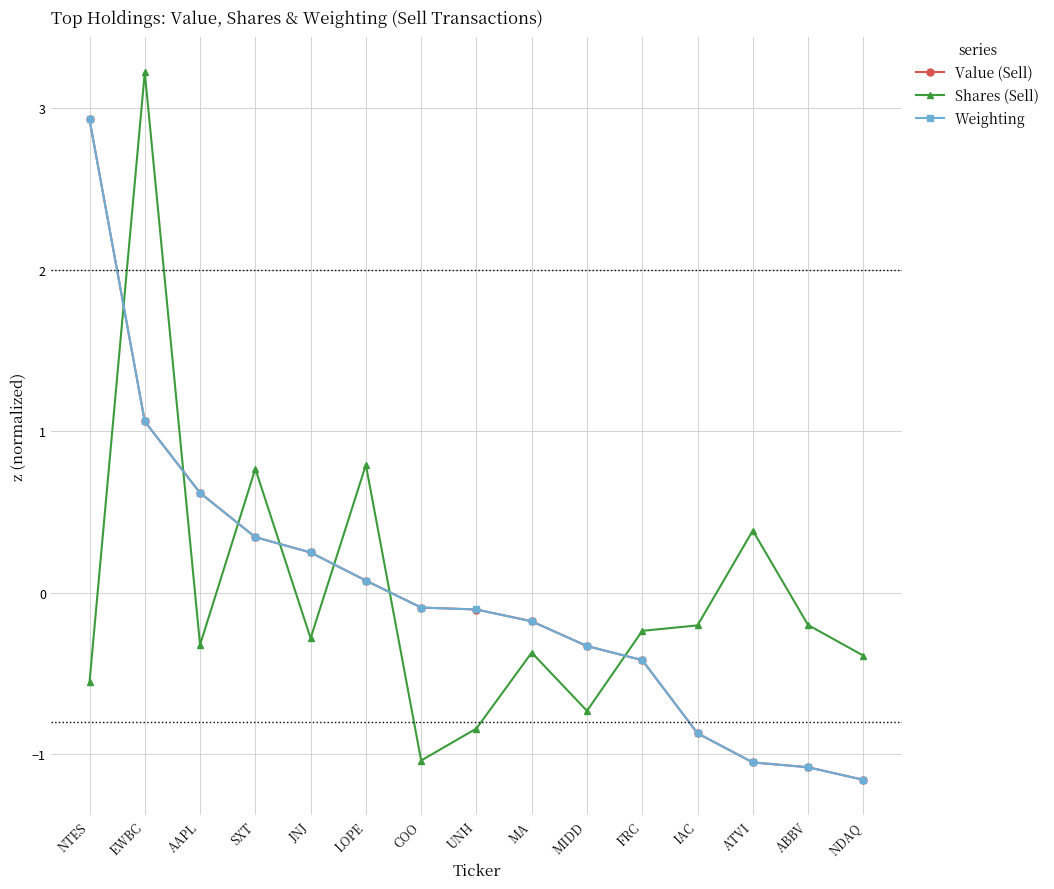

What is the value of the Value (Sell) point at the 12th from the left?

-0.9